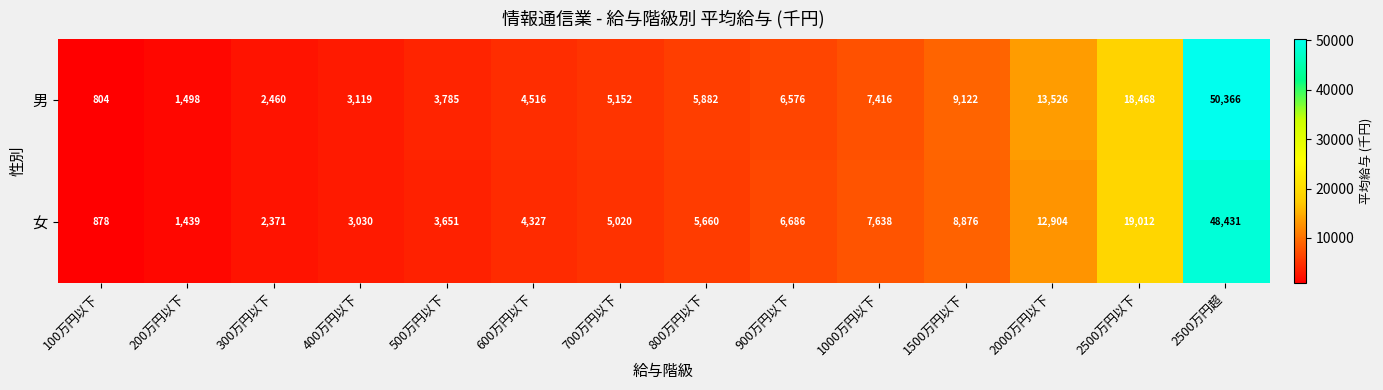

Where is 女 nearest to the value 24654?

2500万円以下